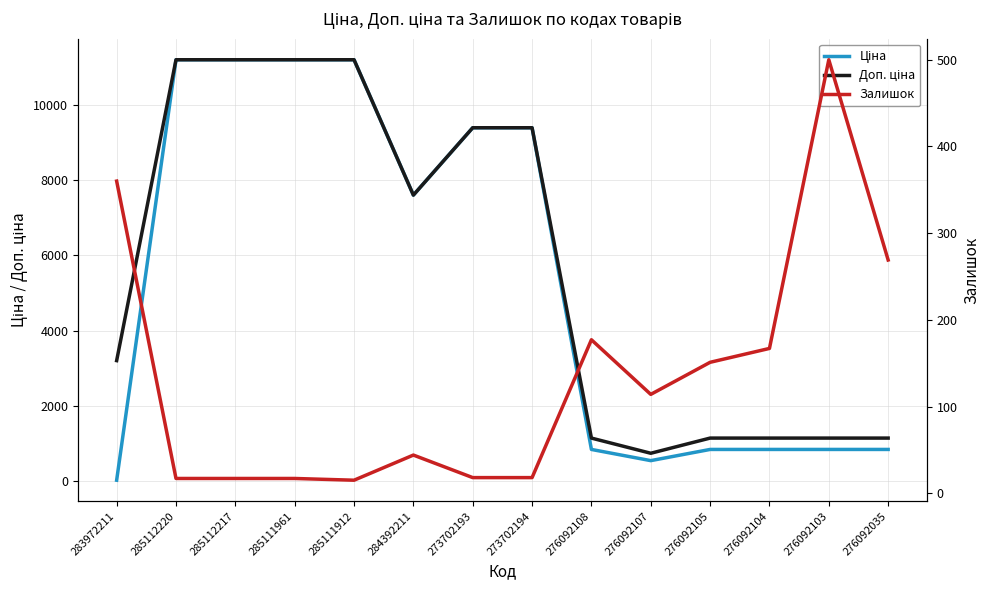

Does the chart have visible grid lines?

Yes